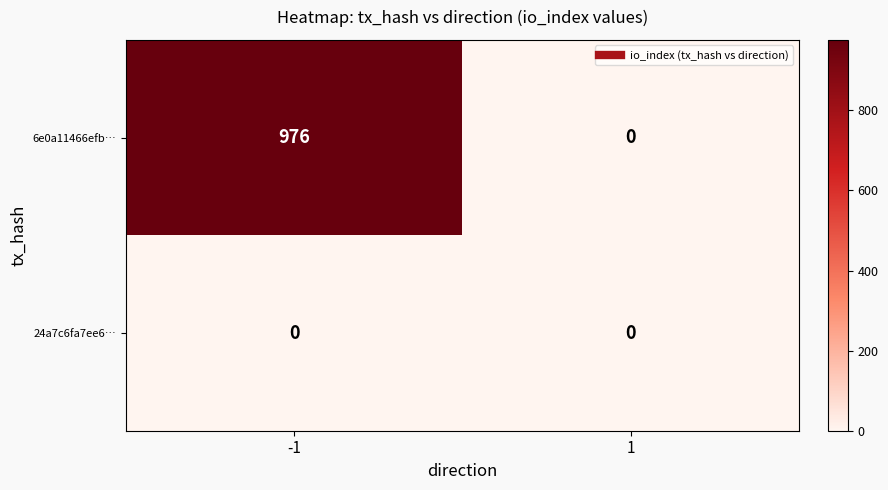

Is the value of 24a7c6fa7ee6… at 1 greater than the value of 6e0a11466efb… at -1?

No